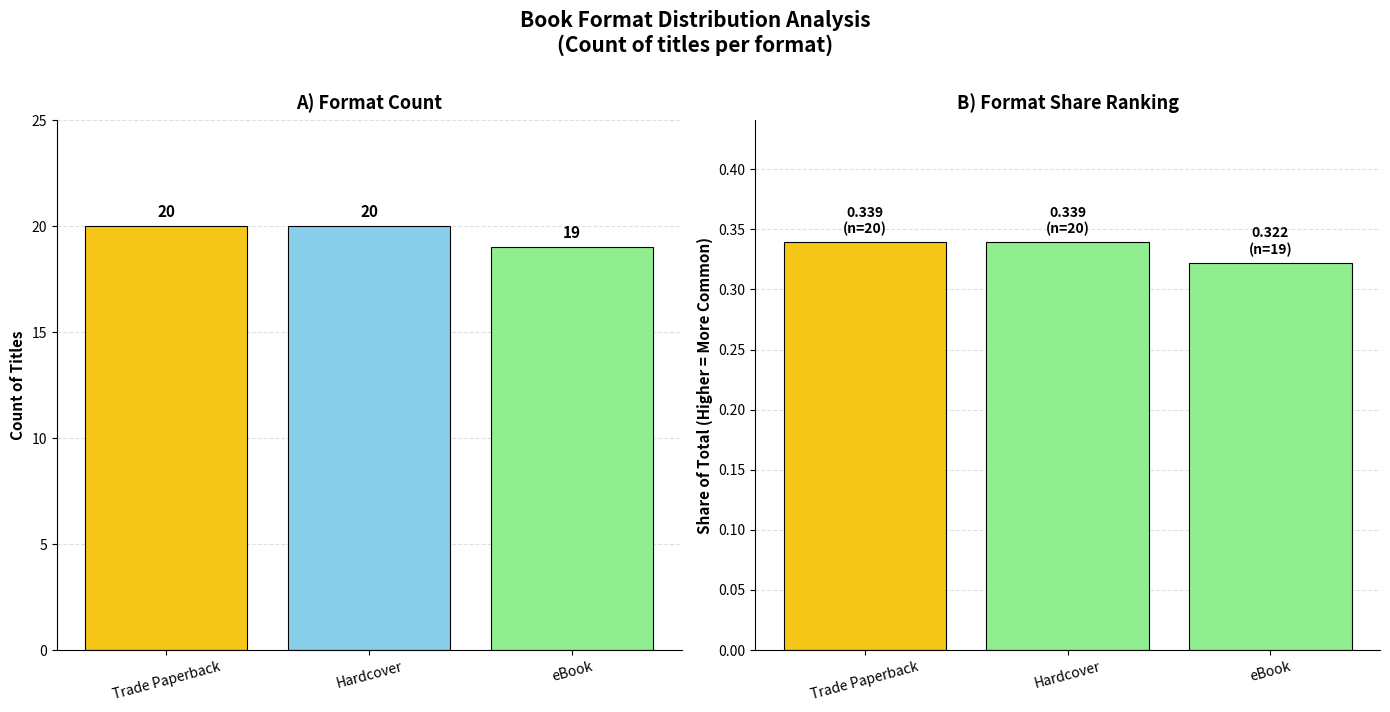

What is the change in value from Trade Paperback to eBook?

-1